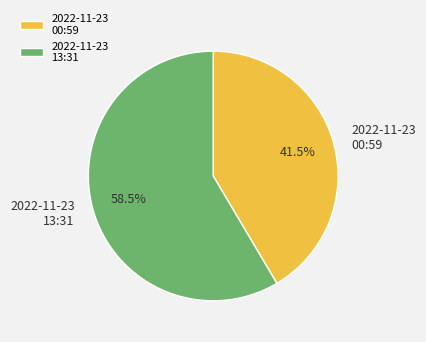

Which has a higher value, 2022-11-23 00:59 or 2022-11-23 13:31?

2022-11-23 13:31